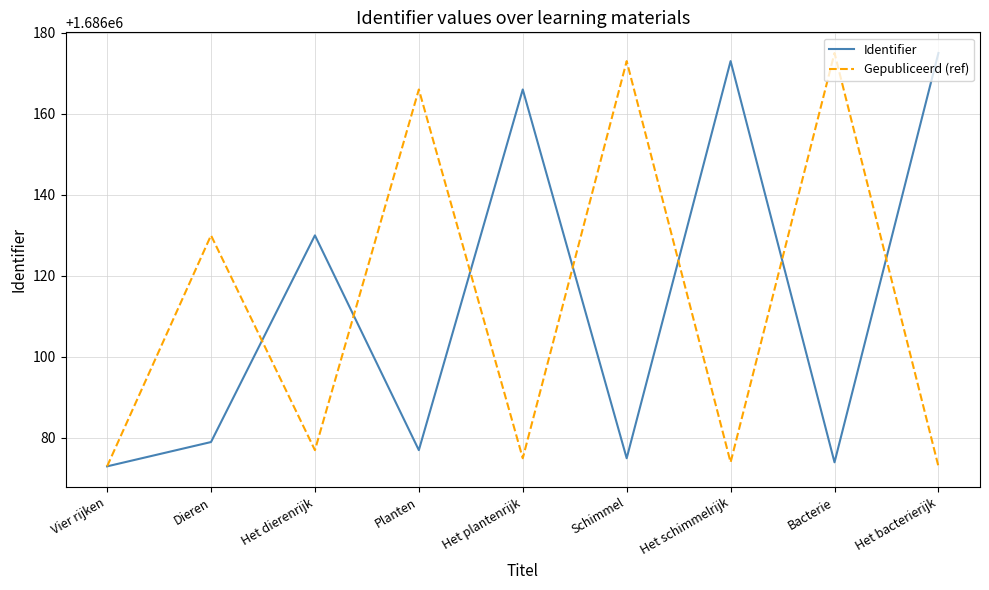

What is the total value across all series at Schimmel?

3372248